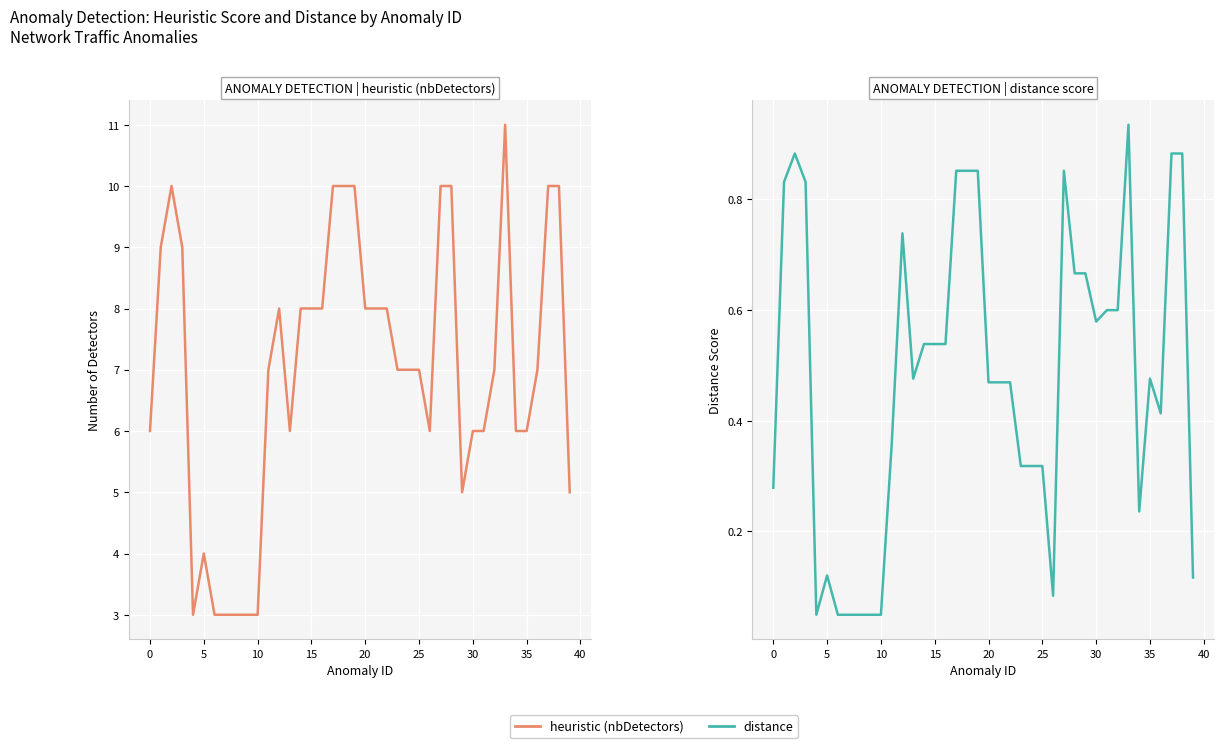

What is the value of the heuristic (nbDetectors) point at the 14th from the left?

6.0